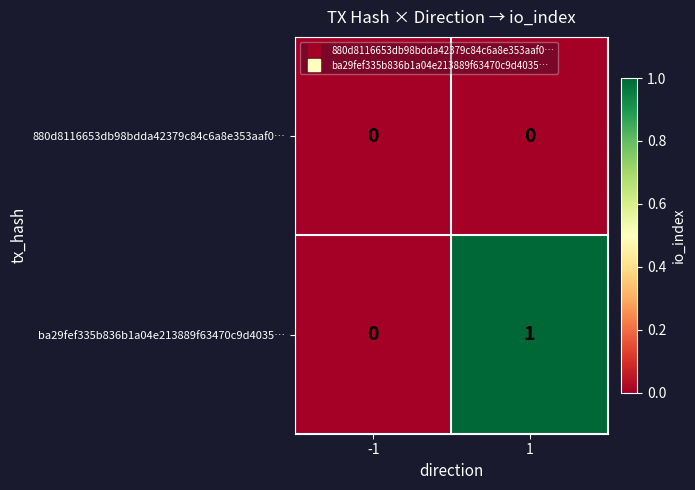

The value of ba29fef335b836b1a04e213889f63470c9d4035… at 1 is 1. True or false?

True